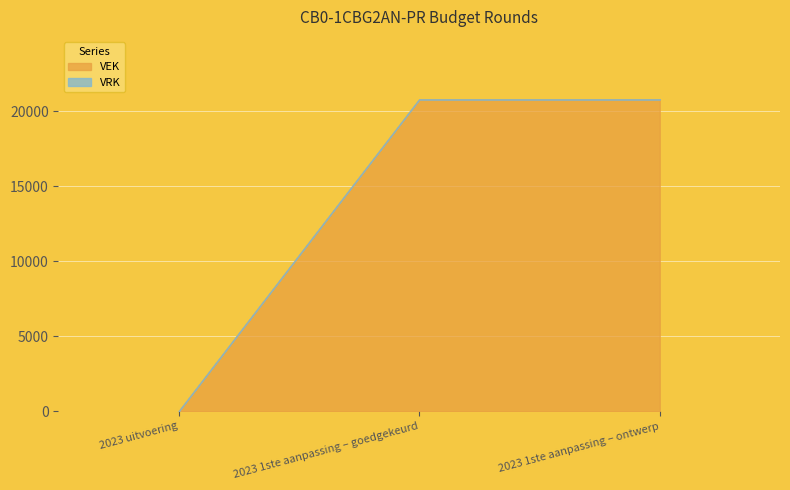

The value of VEK at 2023 1ste aanpassing – ontwerp is 20803. True or false?

True